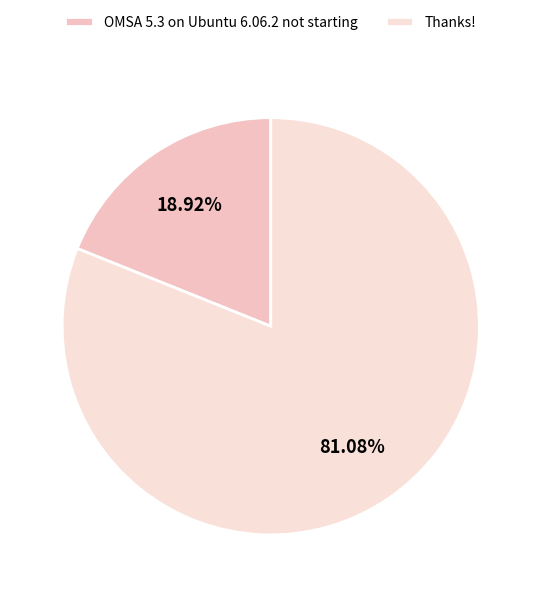

To the nearest percent, what is the difference between the largest and smallest slice percentages?

62%